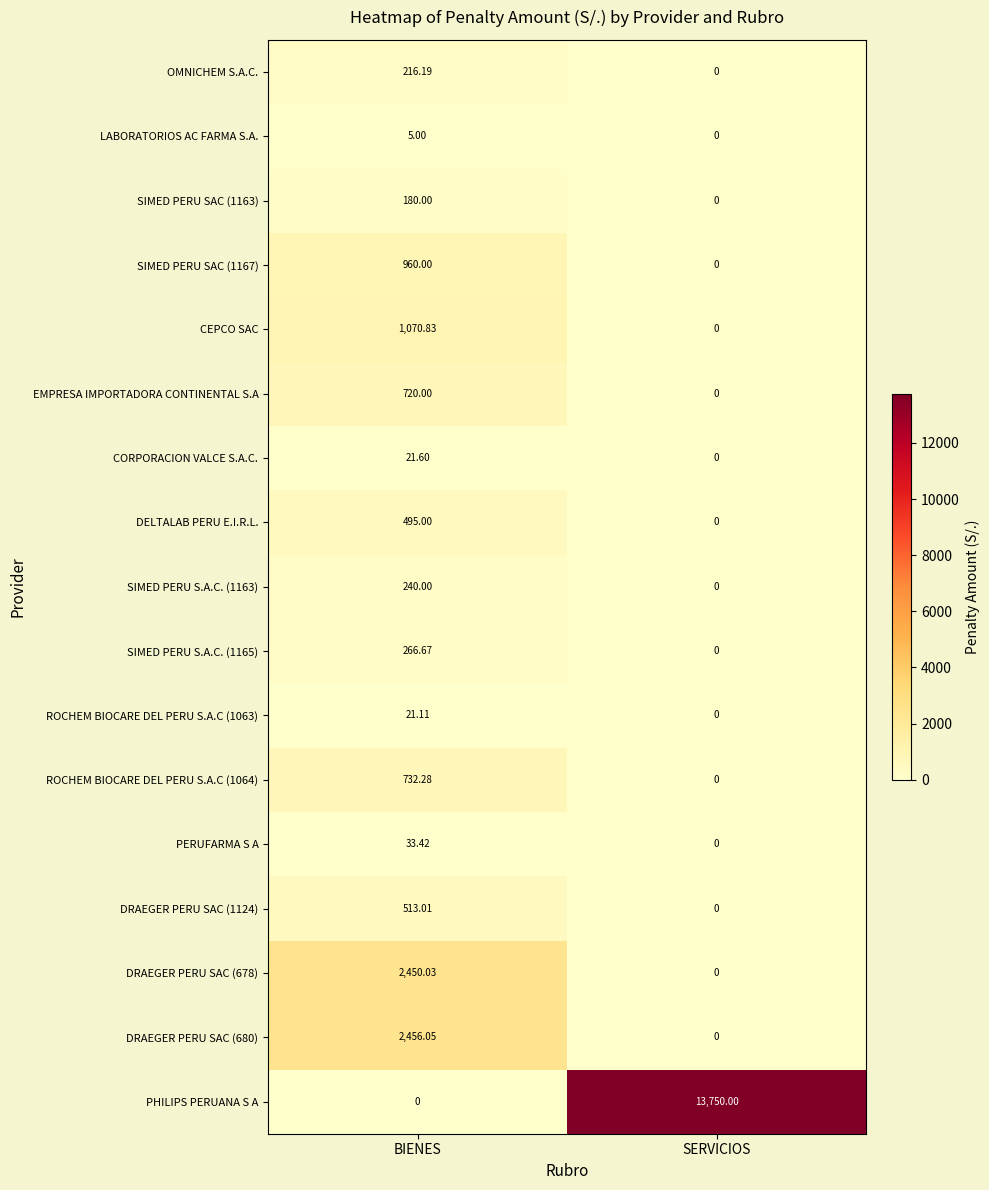

What is the total value across all series at SERVICIOS?

13750.0